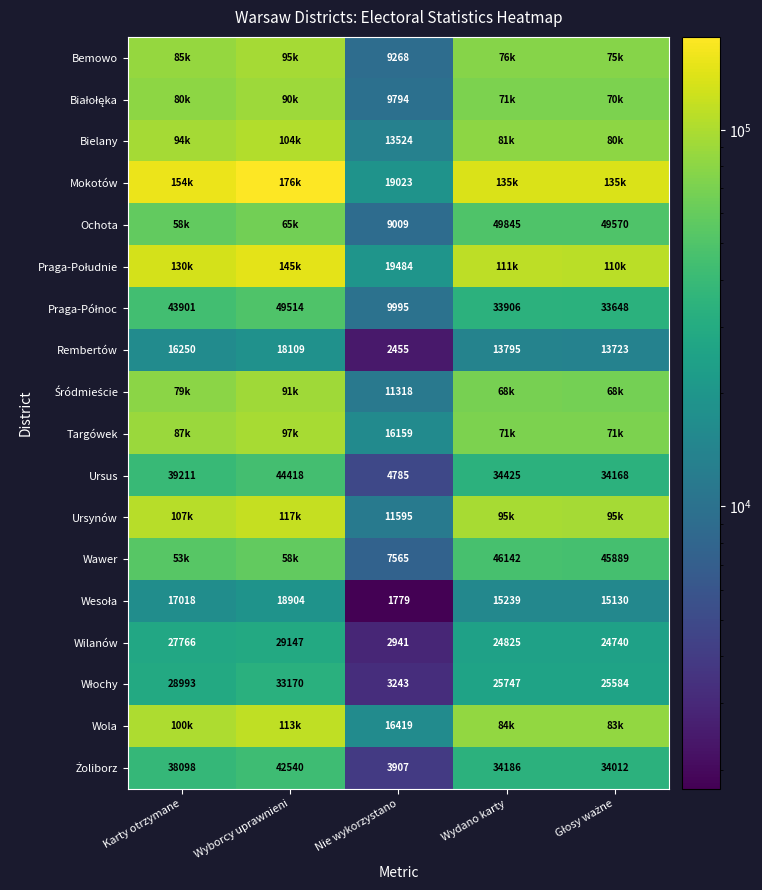

The Rembertów series shows 13795 at Wydano karty. True or false?

True